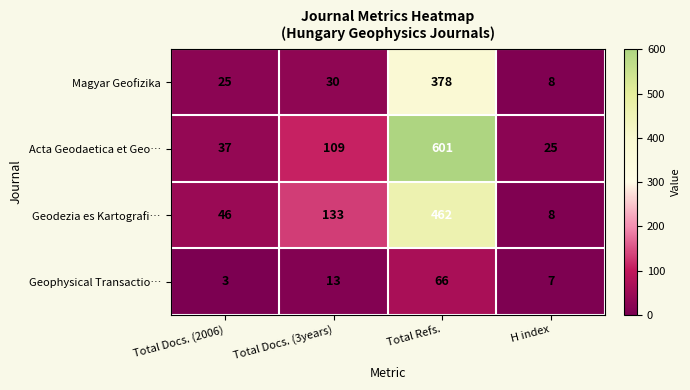

Which series has the largest range (max minus min)?

Acta Geodaetica et Geo…